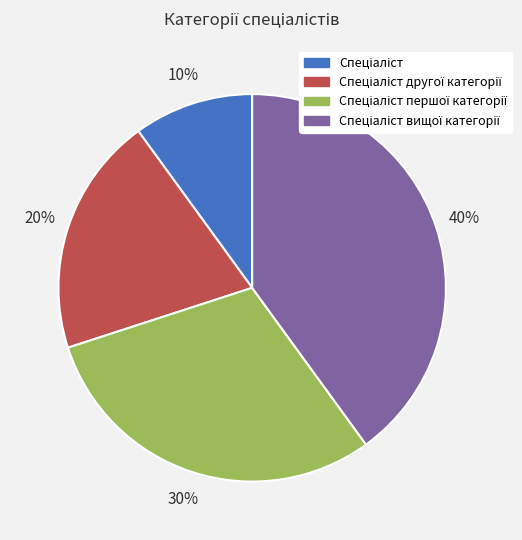

Does any single category account for the majority?

No